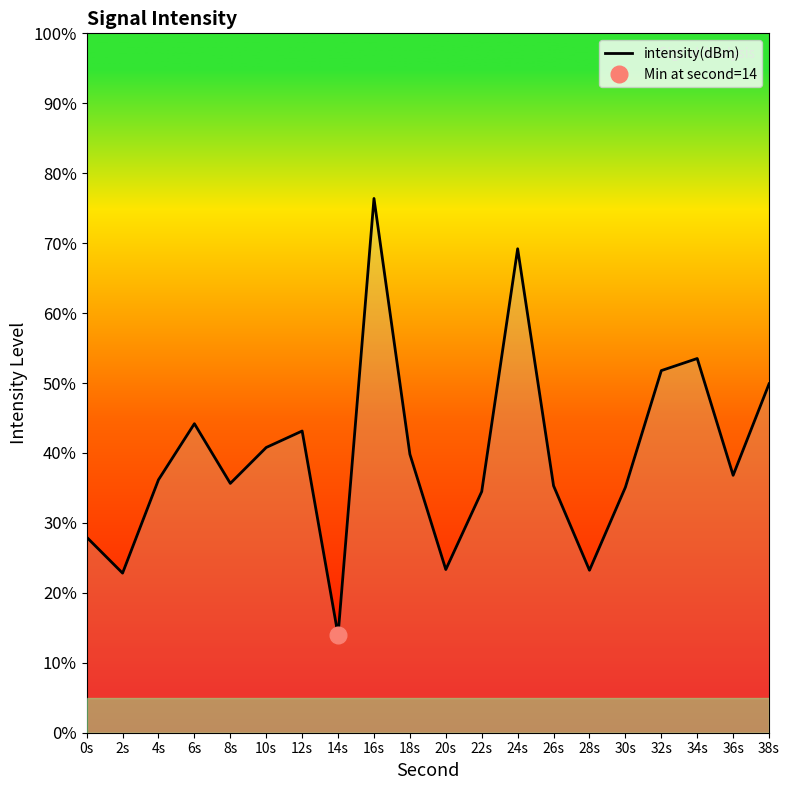

What value does the data have at 28s?

23.2